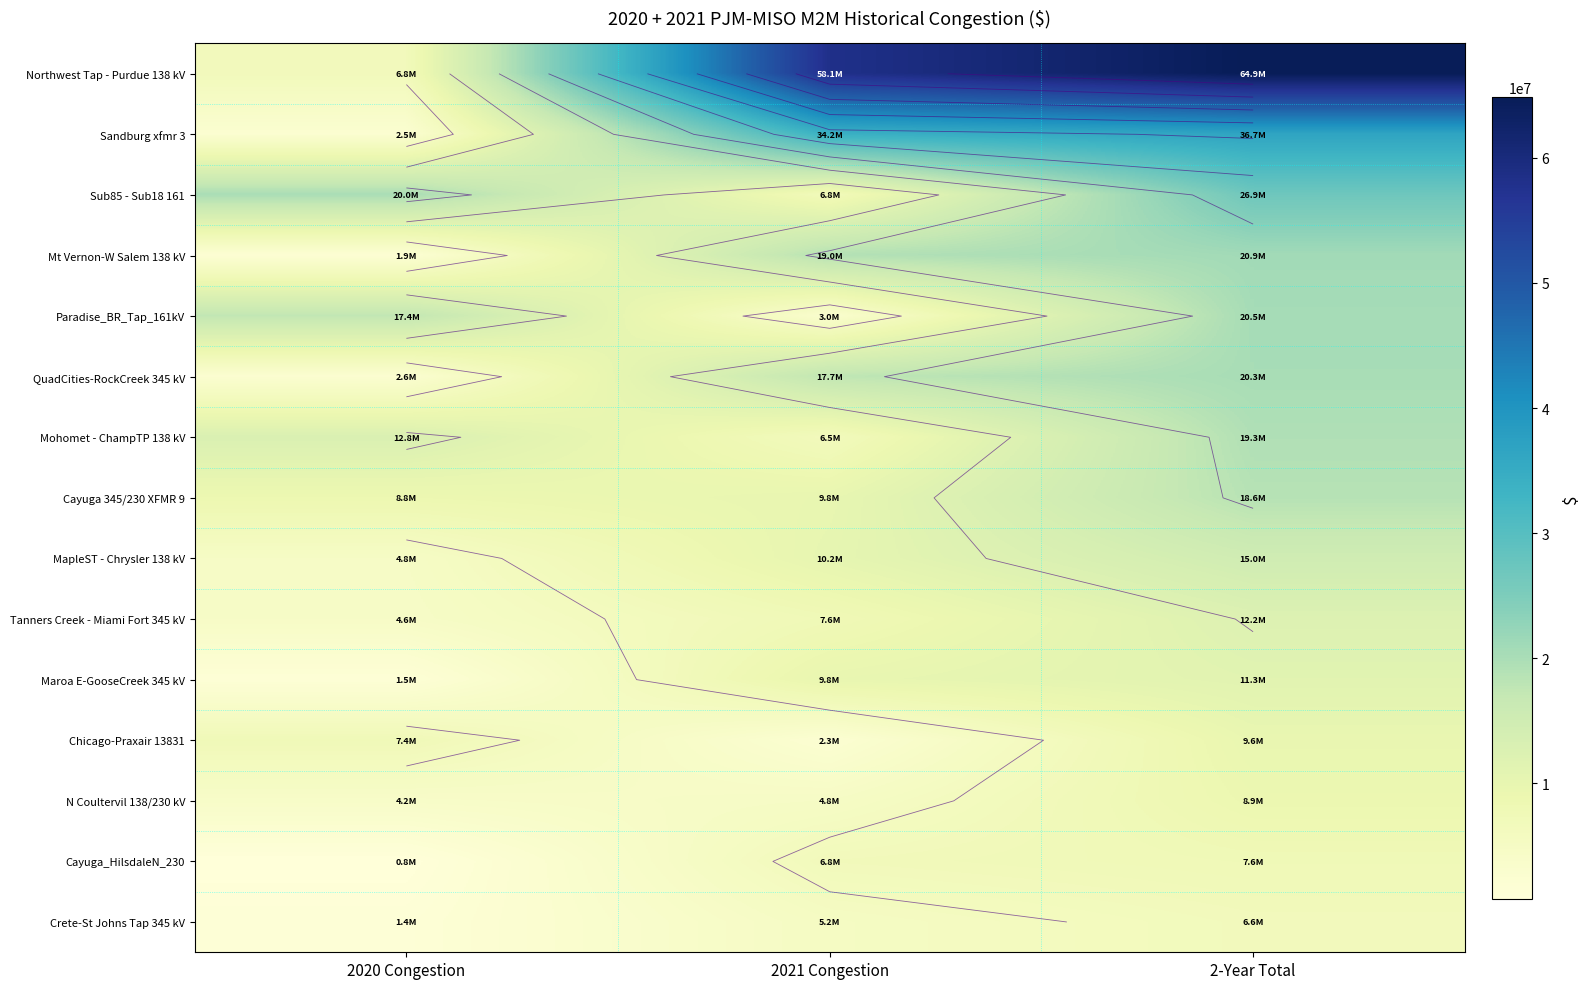

What is the total value across all series at 2020 Congestion?

97434657.5